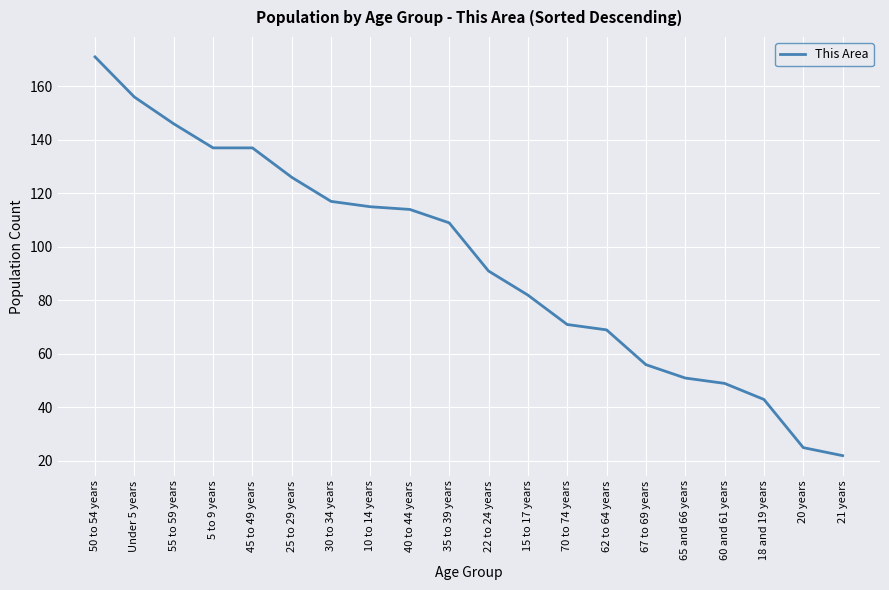

What is the greatest value displayed?

171